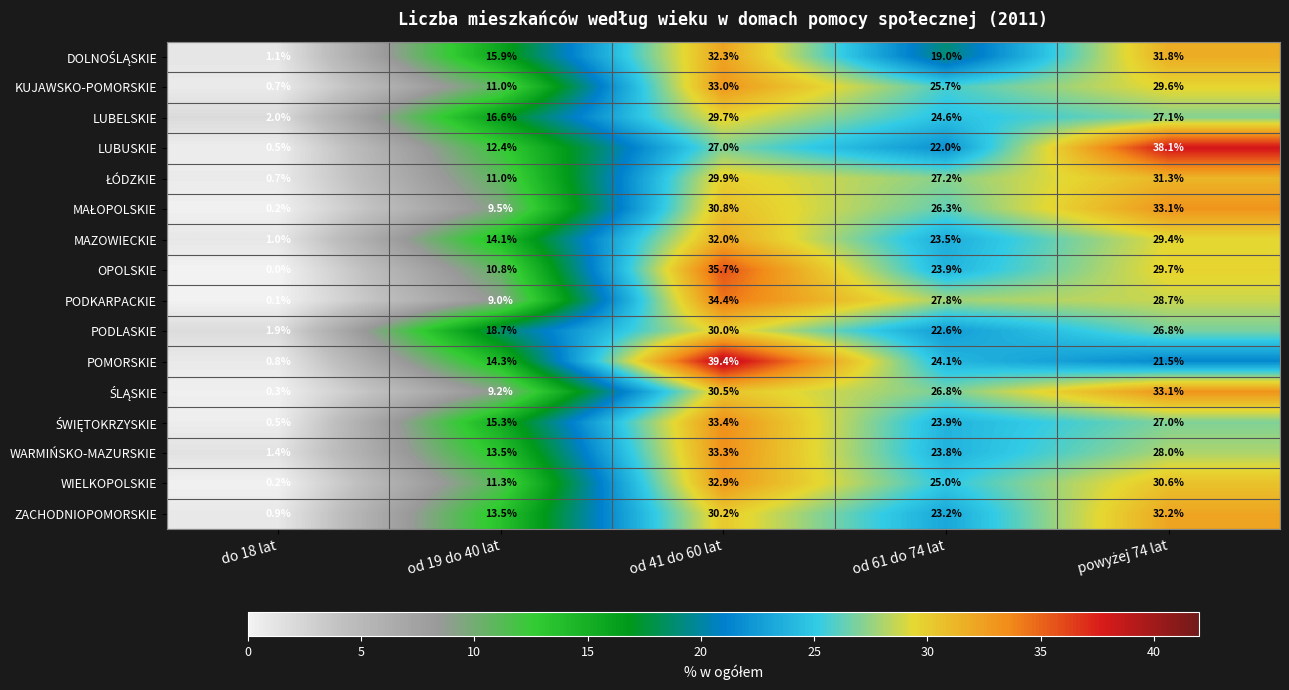

What is the sum of all PODLASKIE values?

100.0